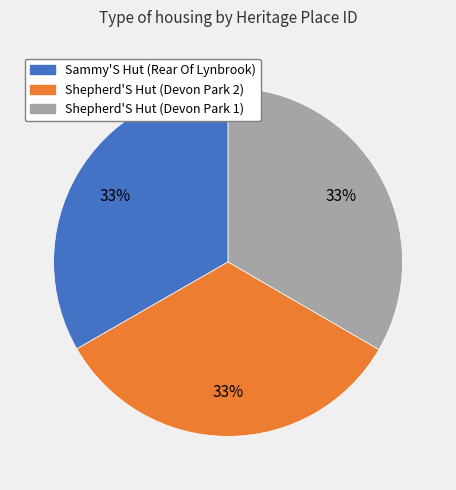

Is there any slice that represents more than half of the pie?

No